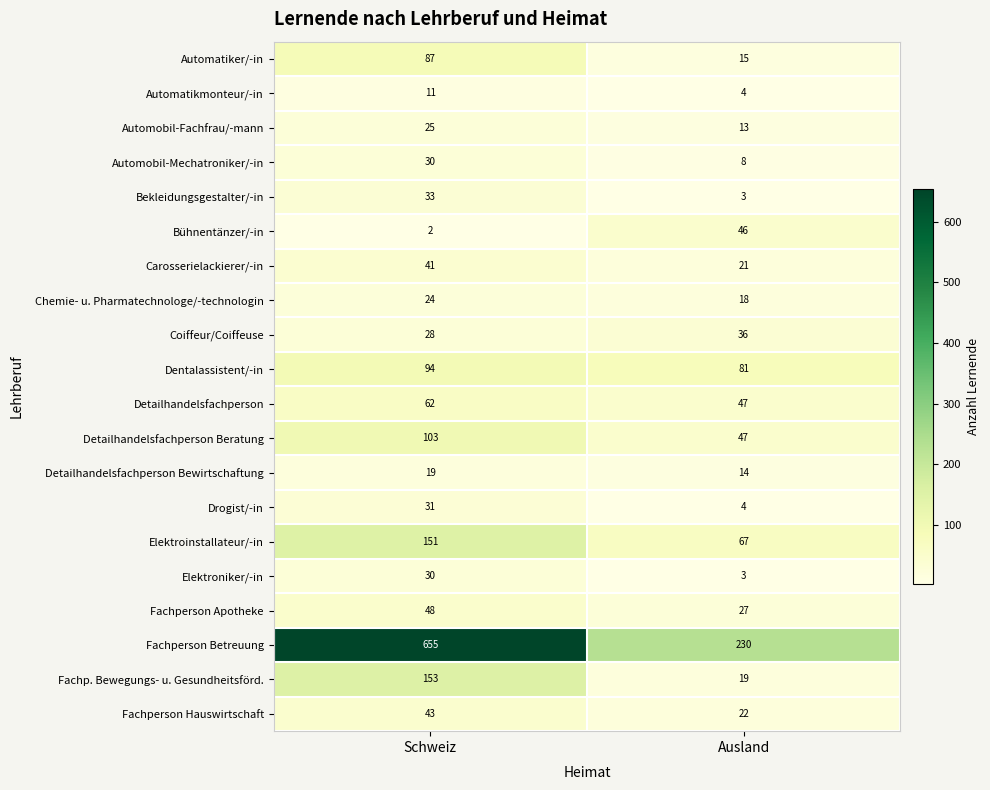

True or false: Fachperson Hauswirtschaft has a value of 60 at Schweiz.

False